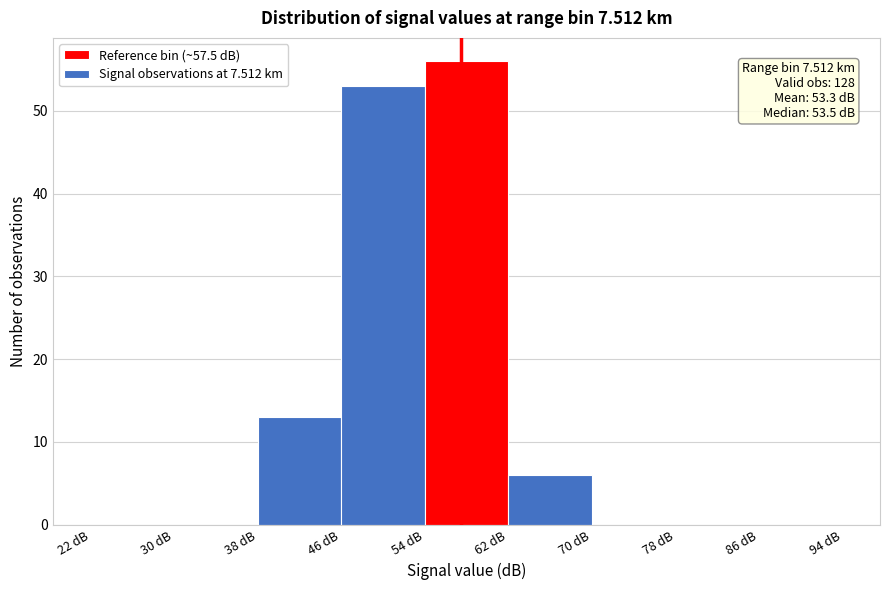

Over which range of the x-axis is the bar tallest?

54 to 62